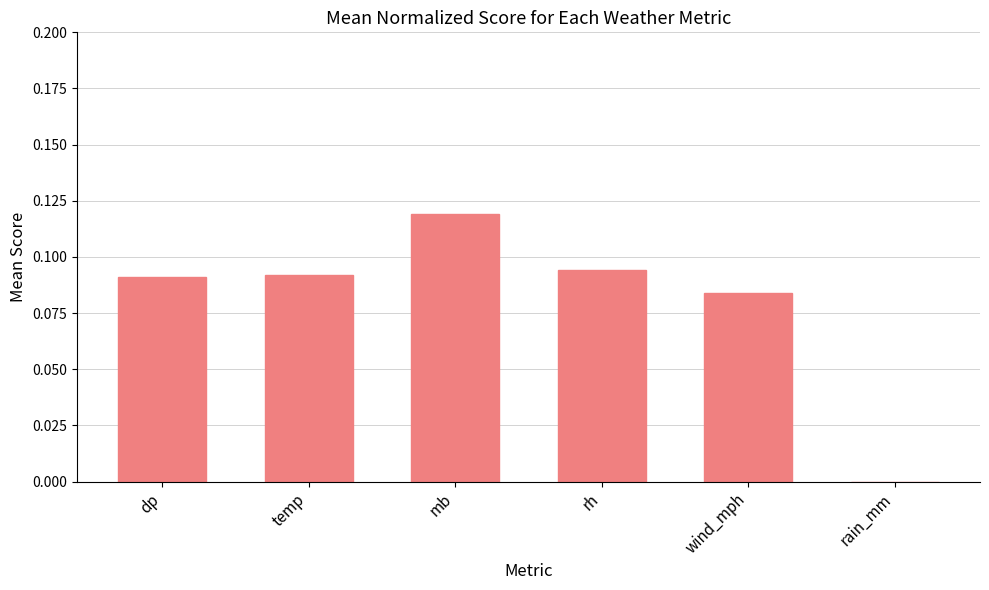

What is the sum of all values?

0.5